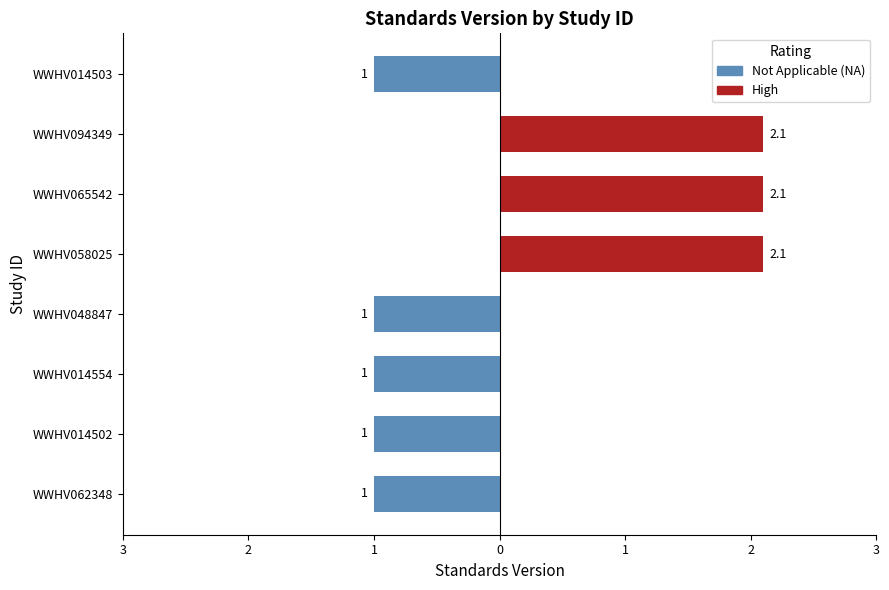

What is the minimum value shown in the chart?

1.0